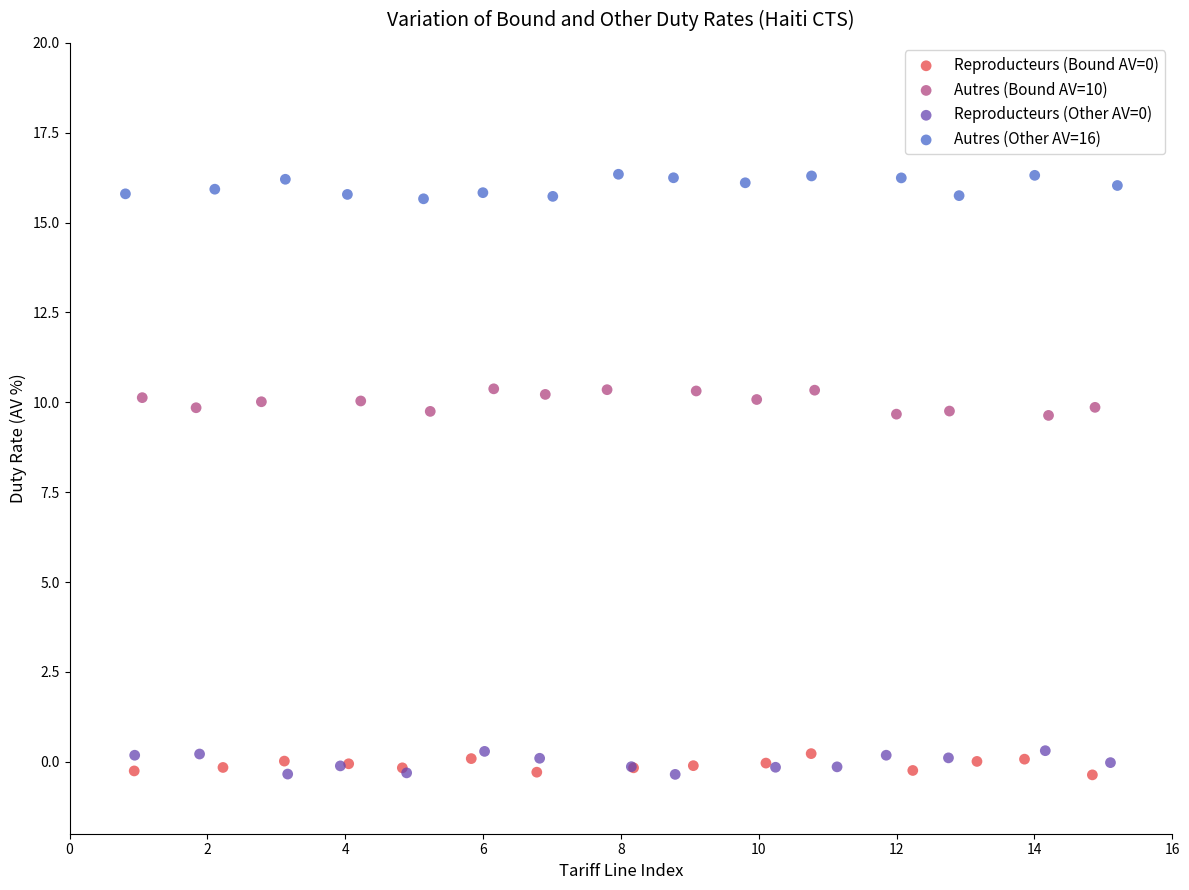

Which series reaches the maximum Y coordinate?

Autres (Other AV=16)